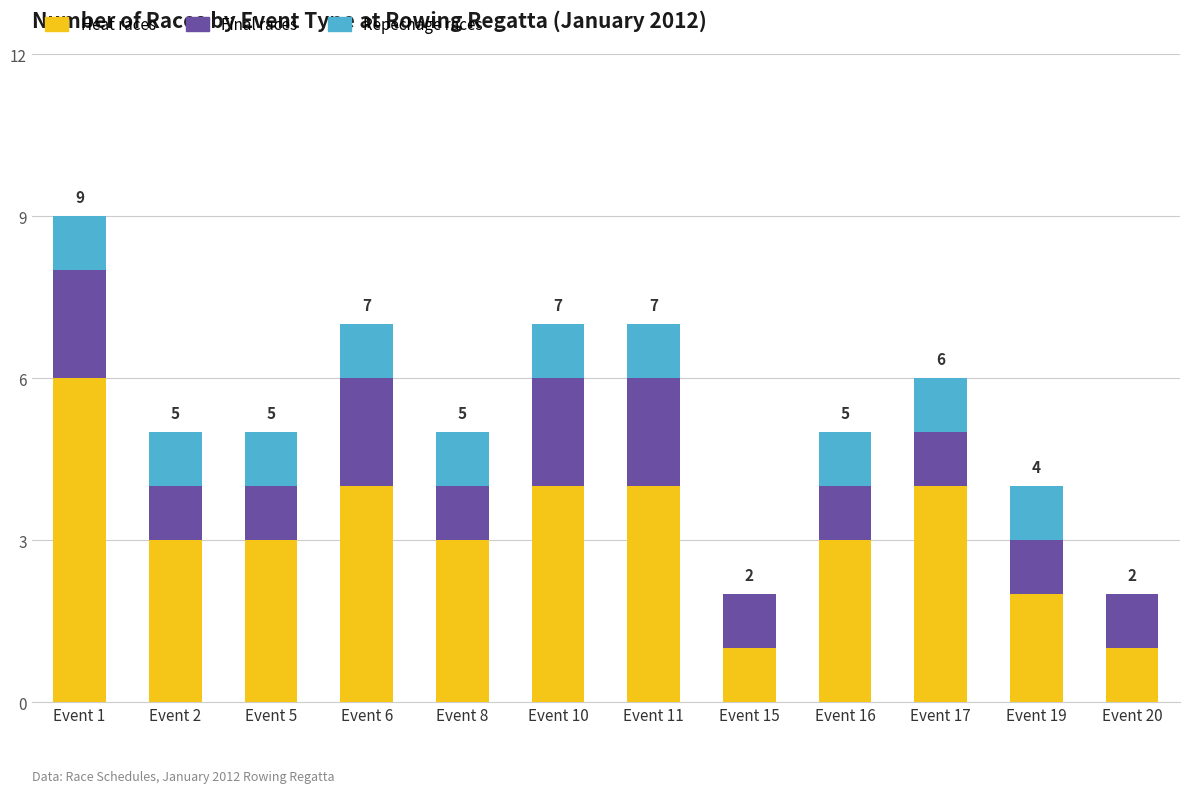

What is the total value across all series at Event 10?

7